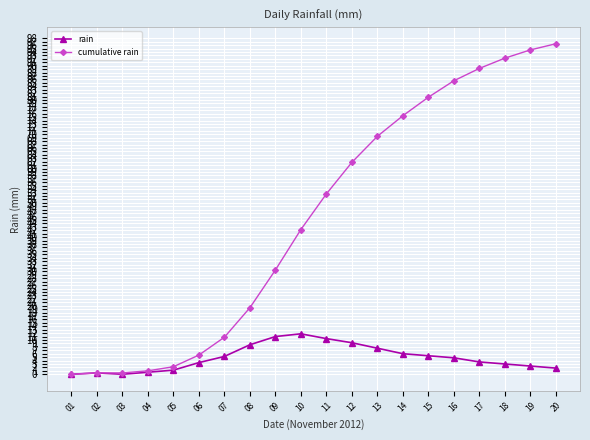

The rain series shows 5.2 at 07. True or false?

True